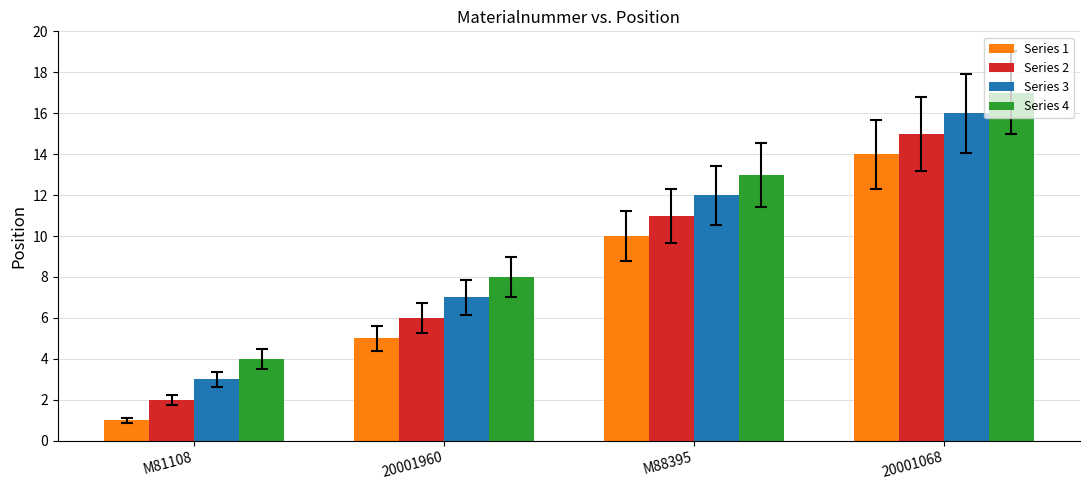

What is the difference between the highest and lowest values at 20001068?

3